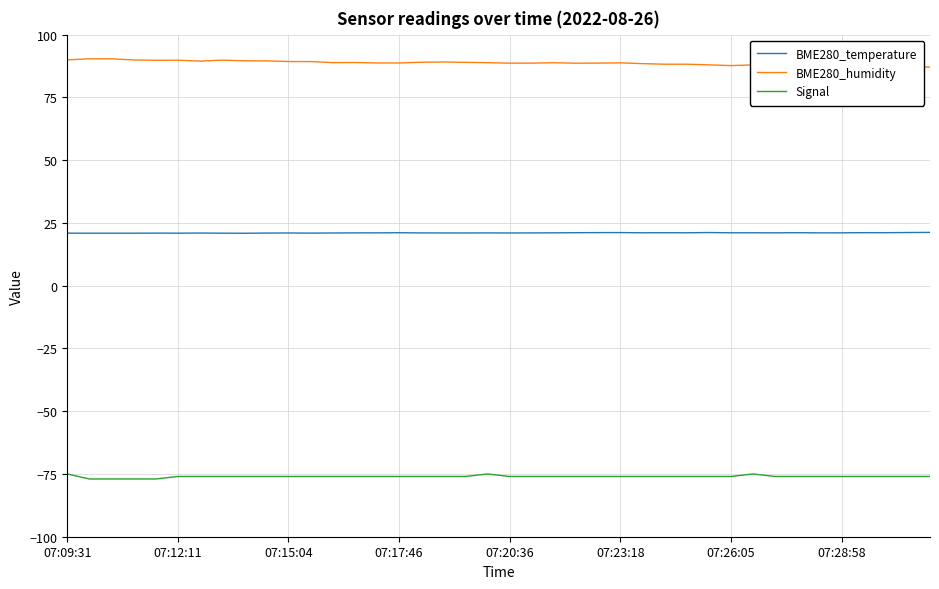

Rank the series by their maximum value, from highest to lowest.

BME280_humidity, BME280_temperature, Signal